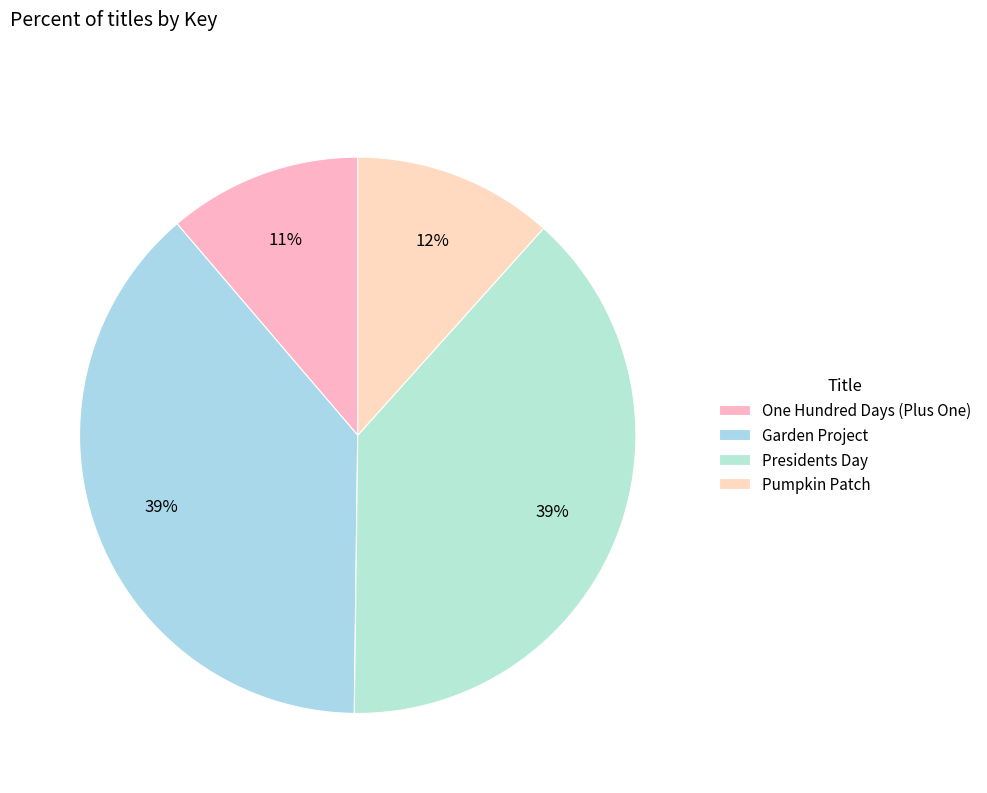

Rank the categories by value from lowest to highest.

One Hundred Days (Plus One), Pumpkin Patch, Presidents Day, Garden Project